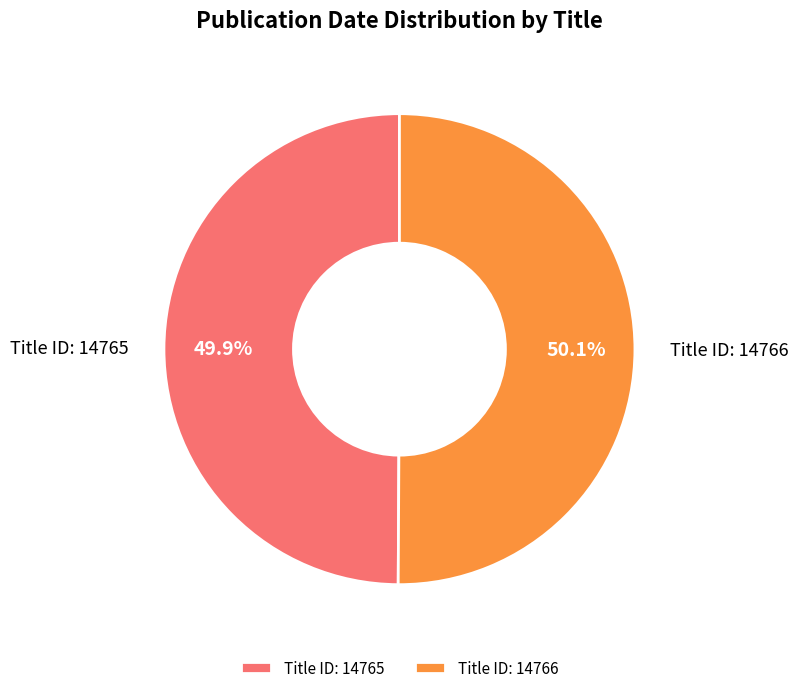

What percentage do Title ID: 14766 and Title ID: 14765 together represent?

100.0%